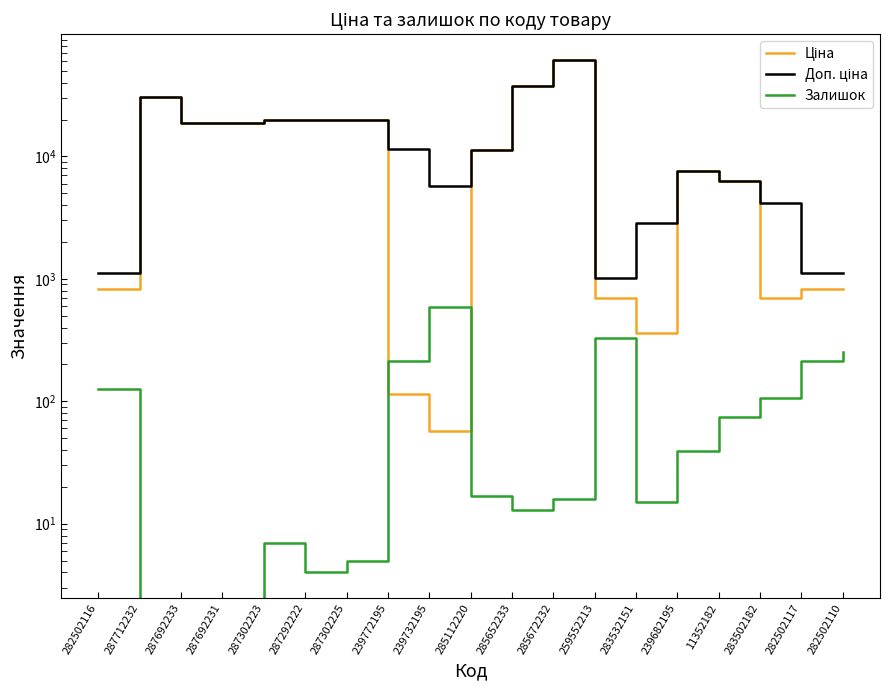

What position from the right is 287302223?

15